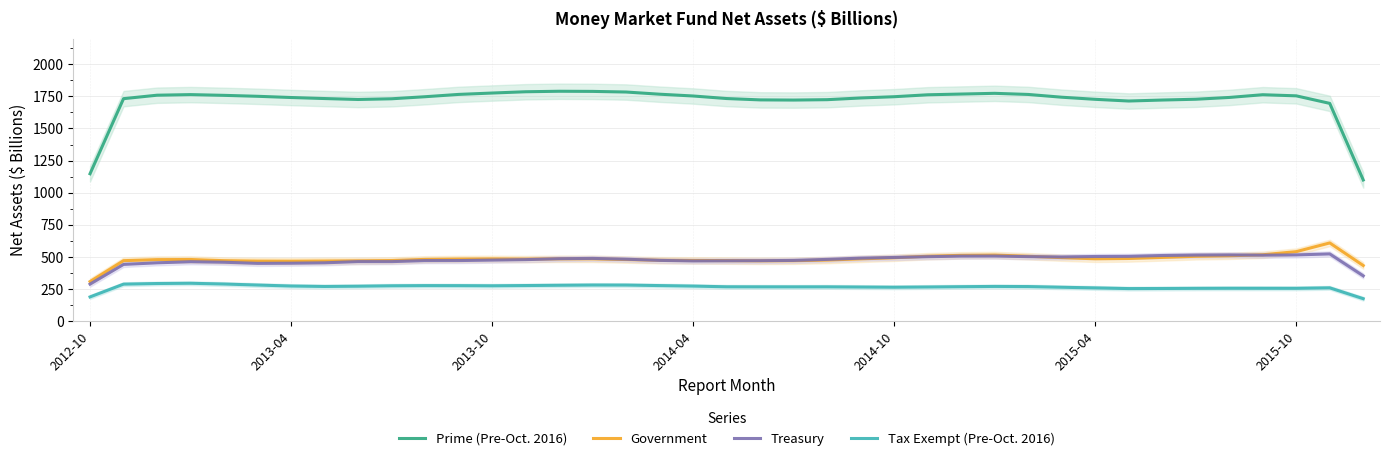

True or false: Government and Prime (Pre-Oct. 2016) intersect in this chart.

False